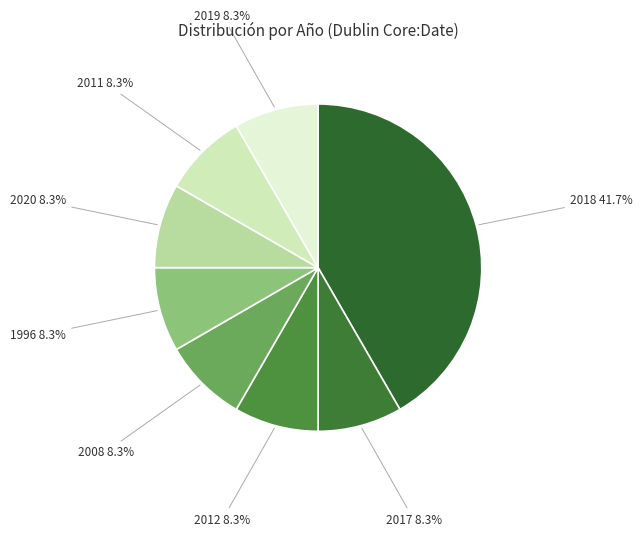

Is there any slice that represents more than half of the pie?

No